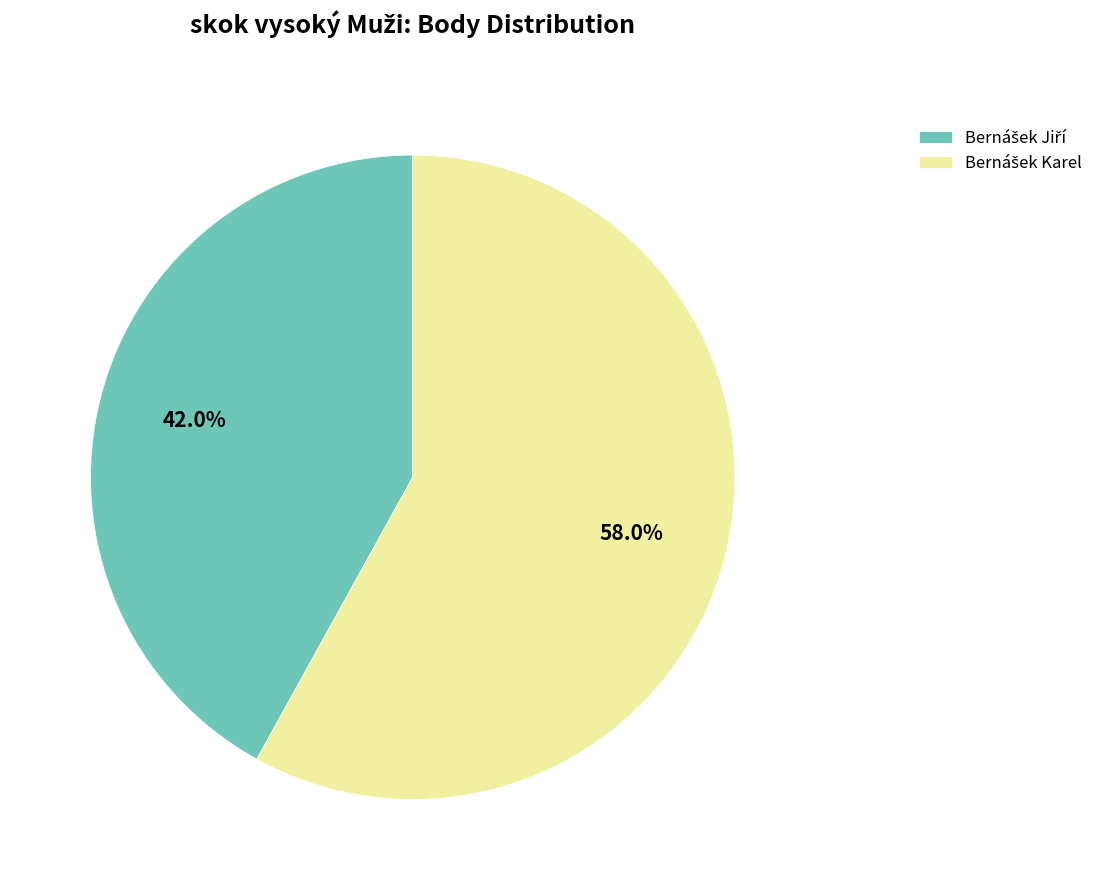

How many segments does this pie chart have?

2